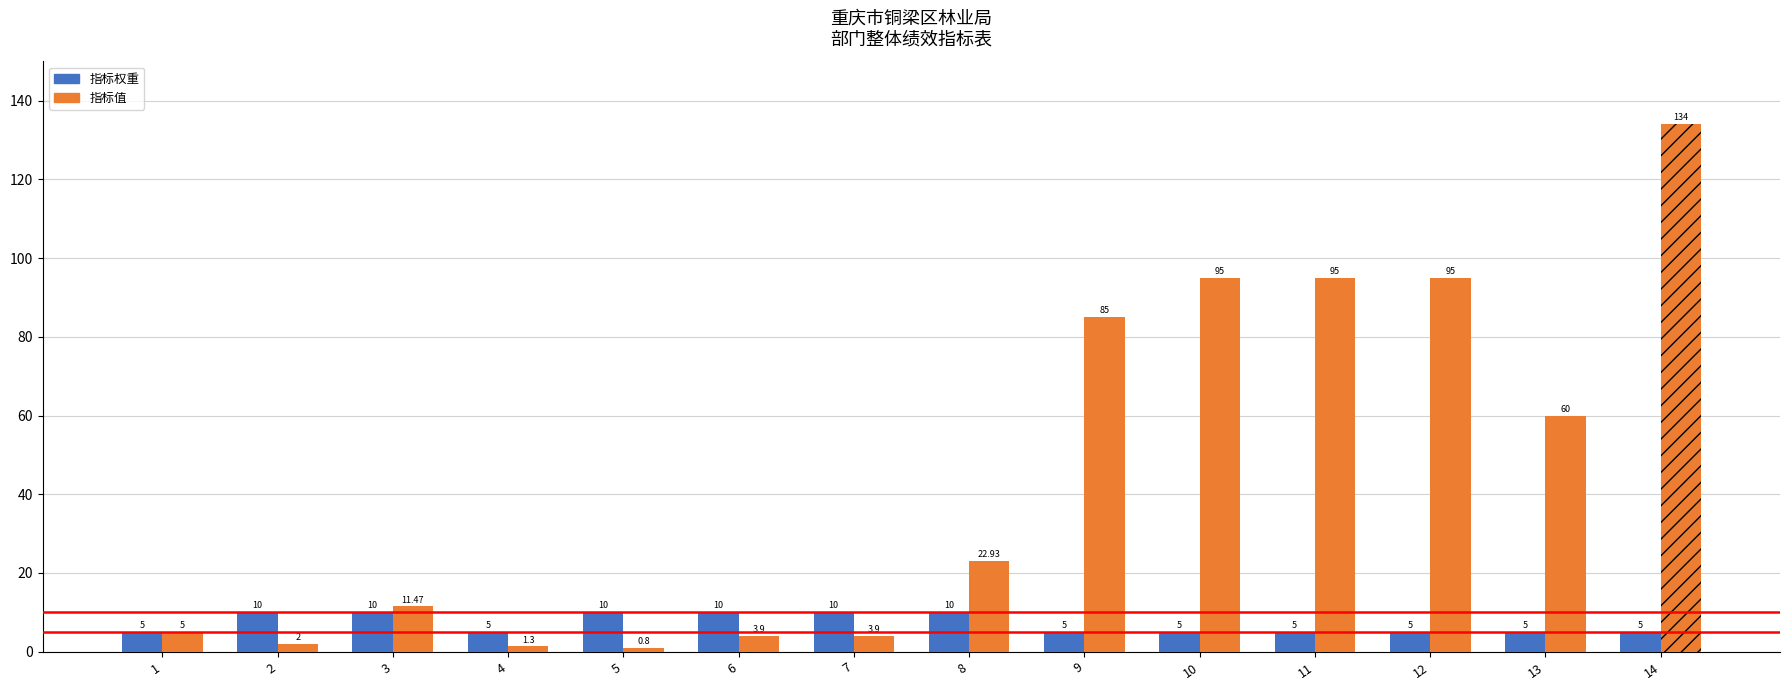

Rank the categories by value from lowest to highest.

1, 4, 9, 10, 11, 12, 13, 14, 2, 3, 5, 6, 7, 8